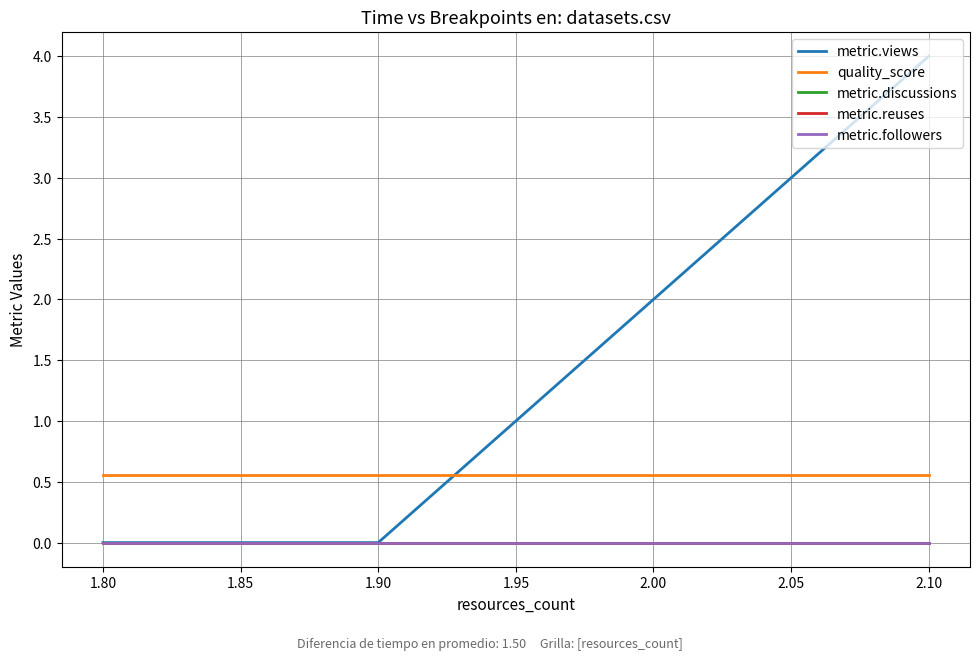

Is this an area chart (filled region under the line)?

No